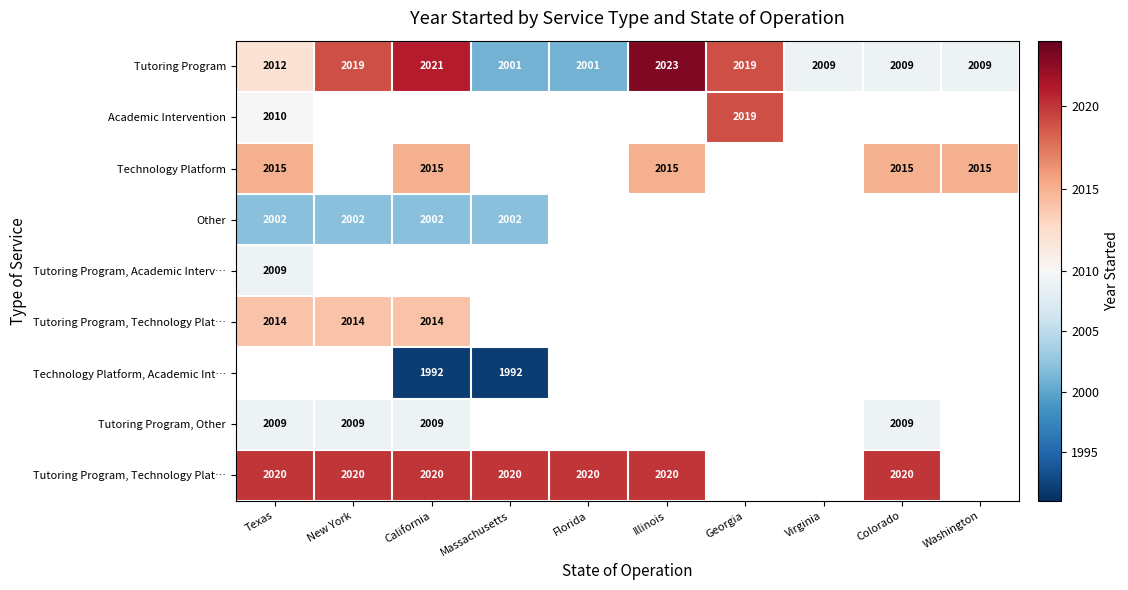

Between California and Georgia, which is larger?

California